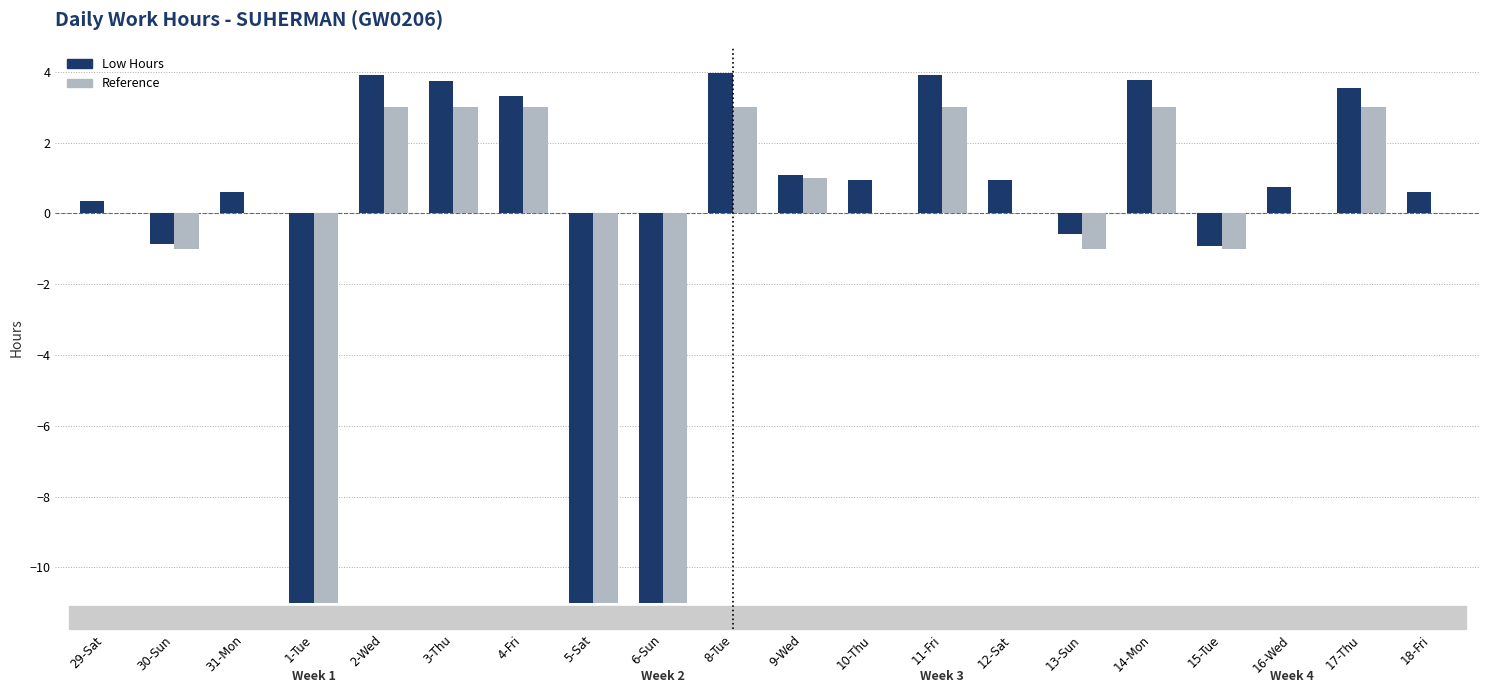

How many groups of bars are there?

20